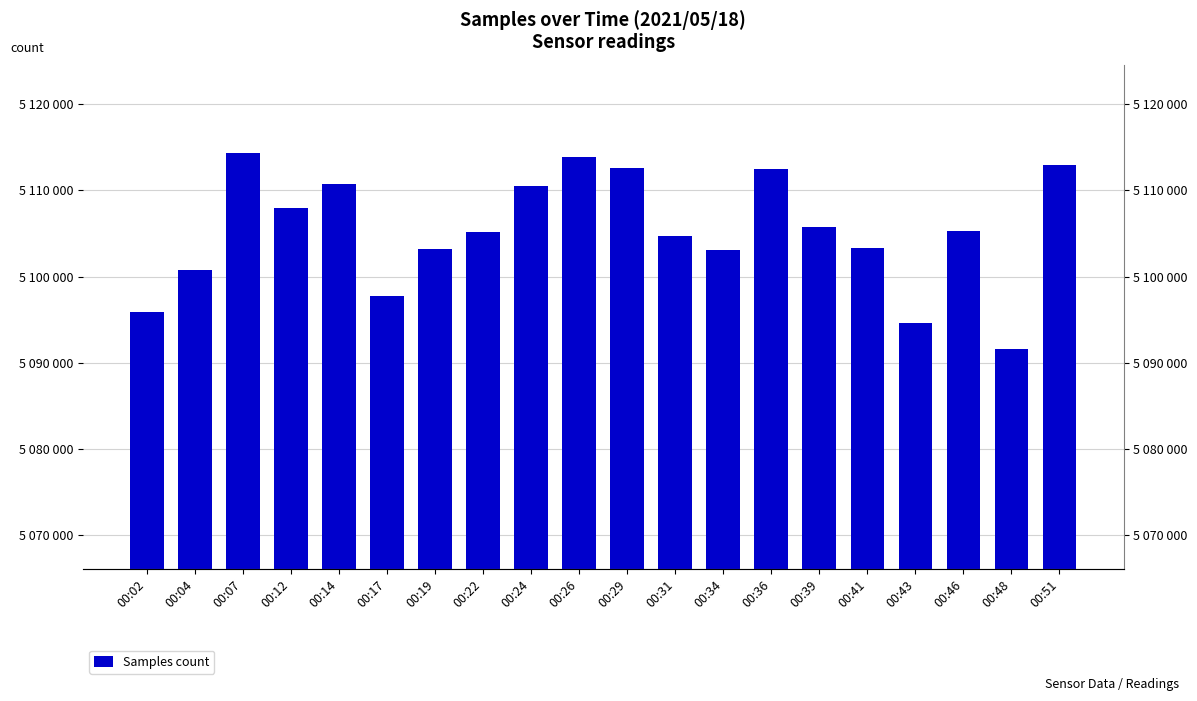

What is the ratio of the value at 00:22 to the value at 00:29?

1.0